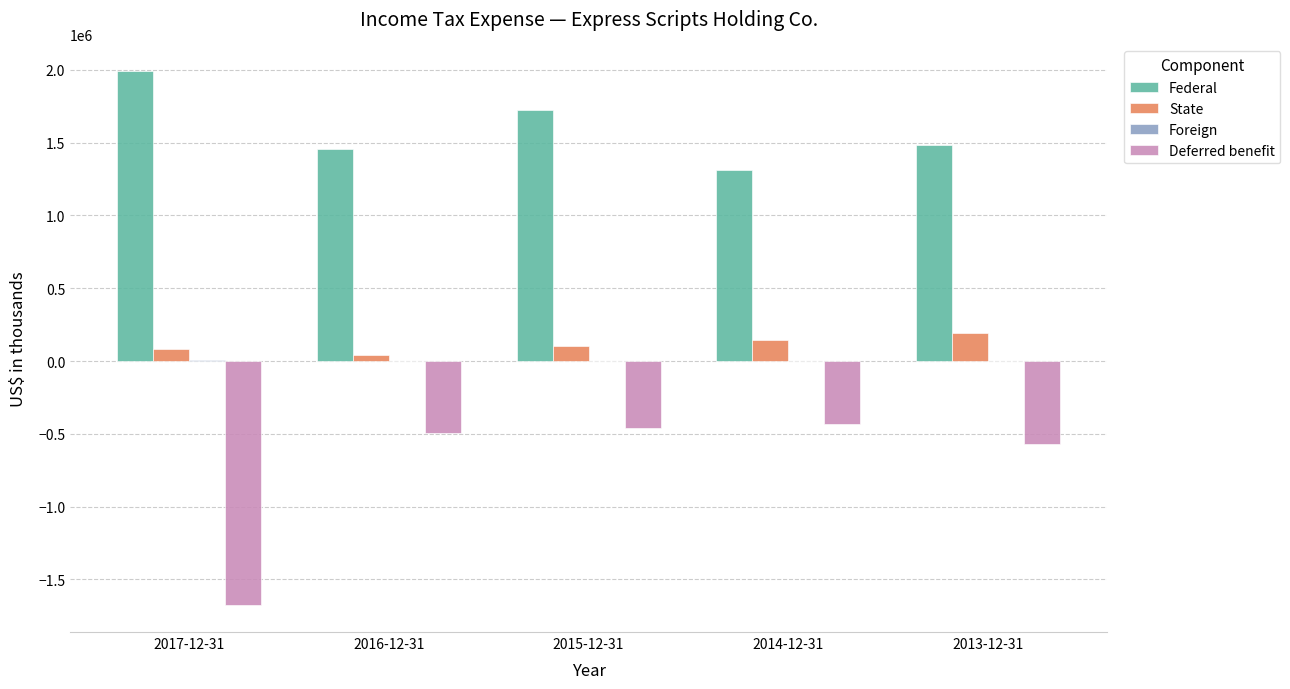

What is the sum of all Federal values?

7969300